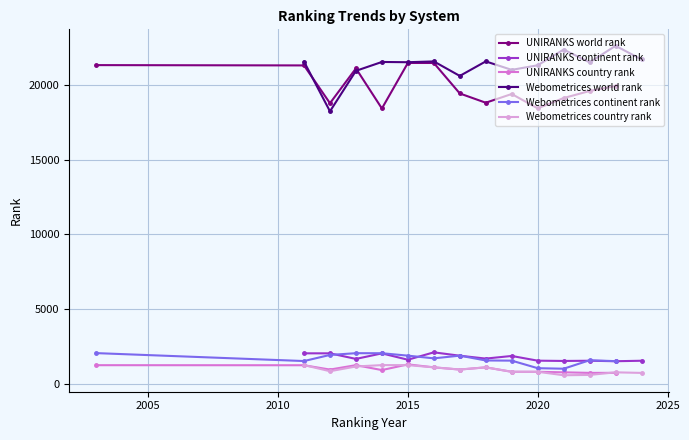

What is the minimum value for Webometrices continent rank?

993